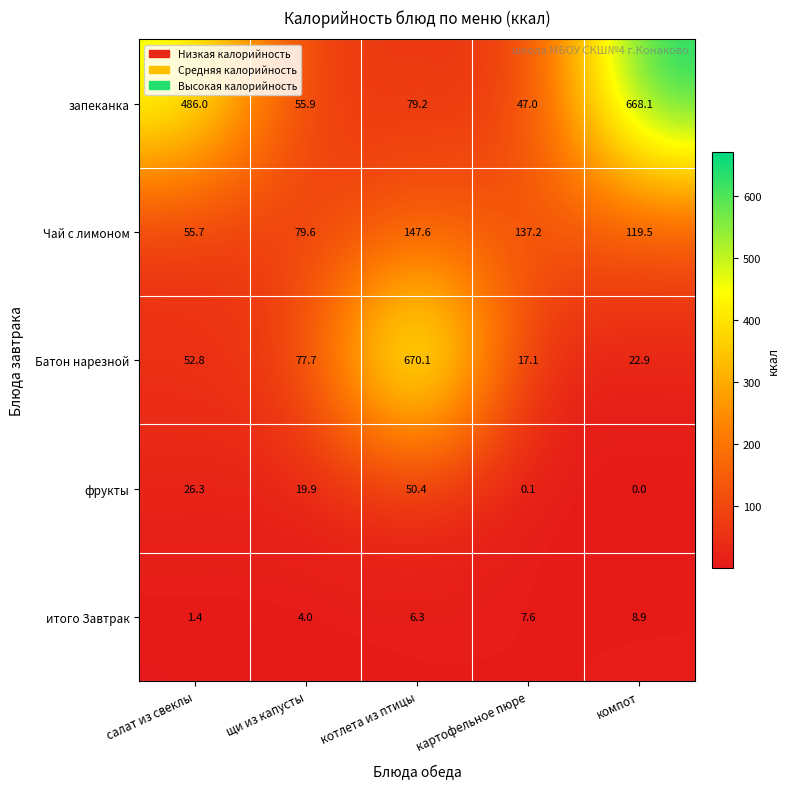

Where does the фрукты series first go above 19?

салат из свеклы